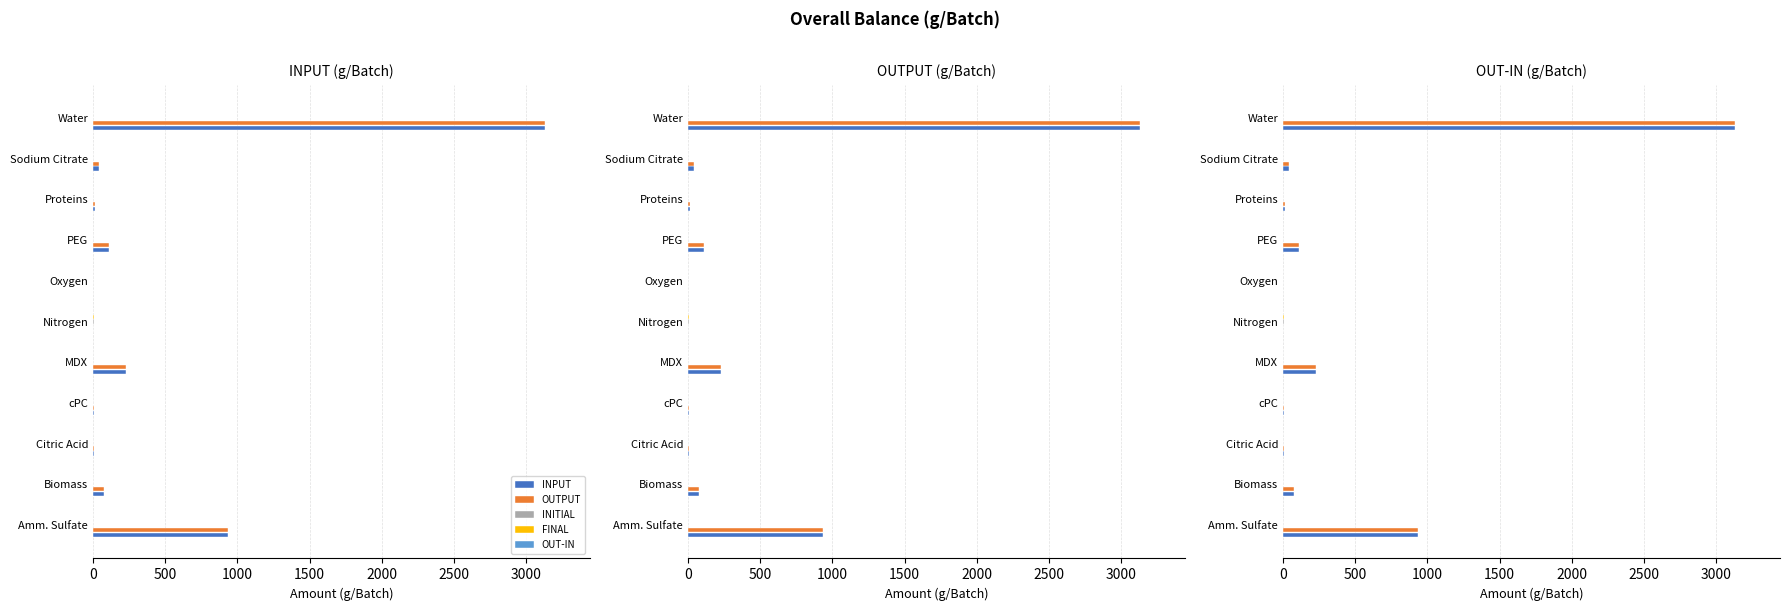

What are all the series names shown in the legend?

INPUT, OUTPUT, INITIAL, FINAL, OUT-IN